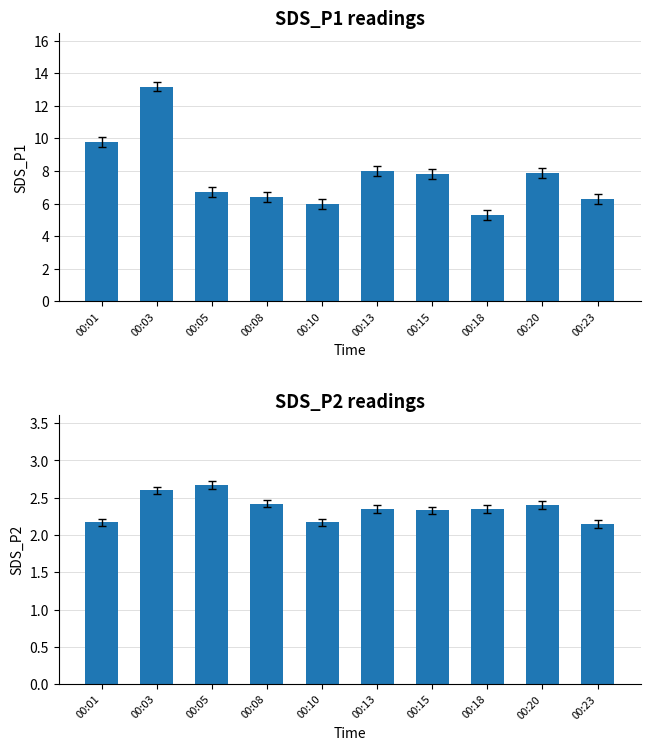

How many bars are there in each group?

2